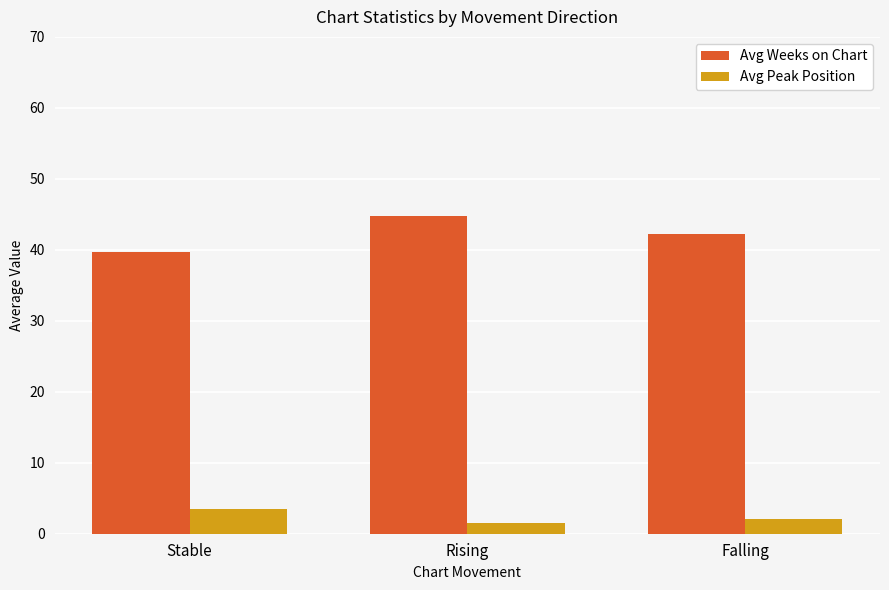

The value of Avg Weeks on Chart at Rising is 10.4. True or false?

False